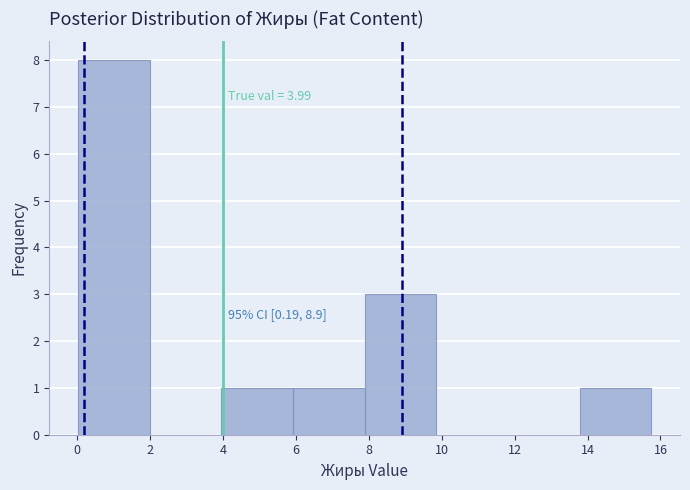

Which range on the x-axis has the tallest bar?

0.0 to 2.0